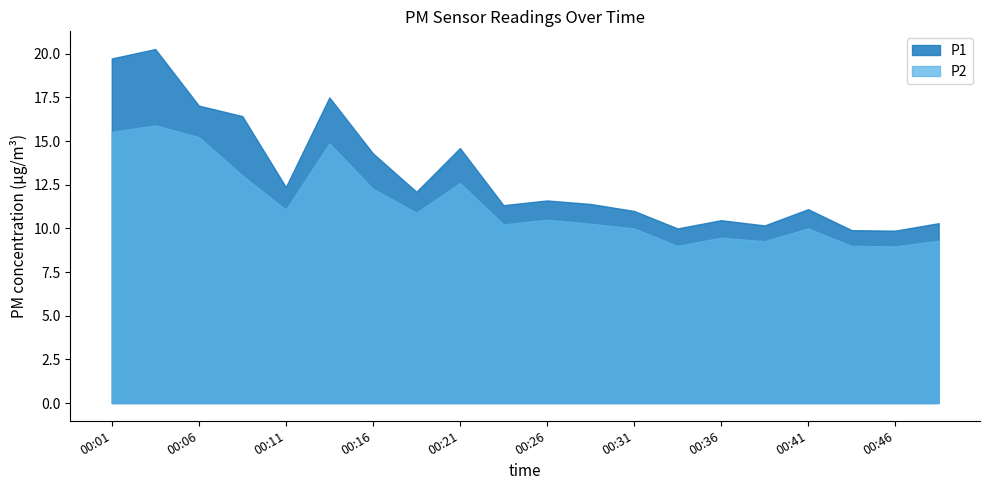

What are all the series names shown in the legend?

P1, P2